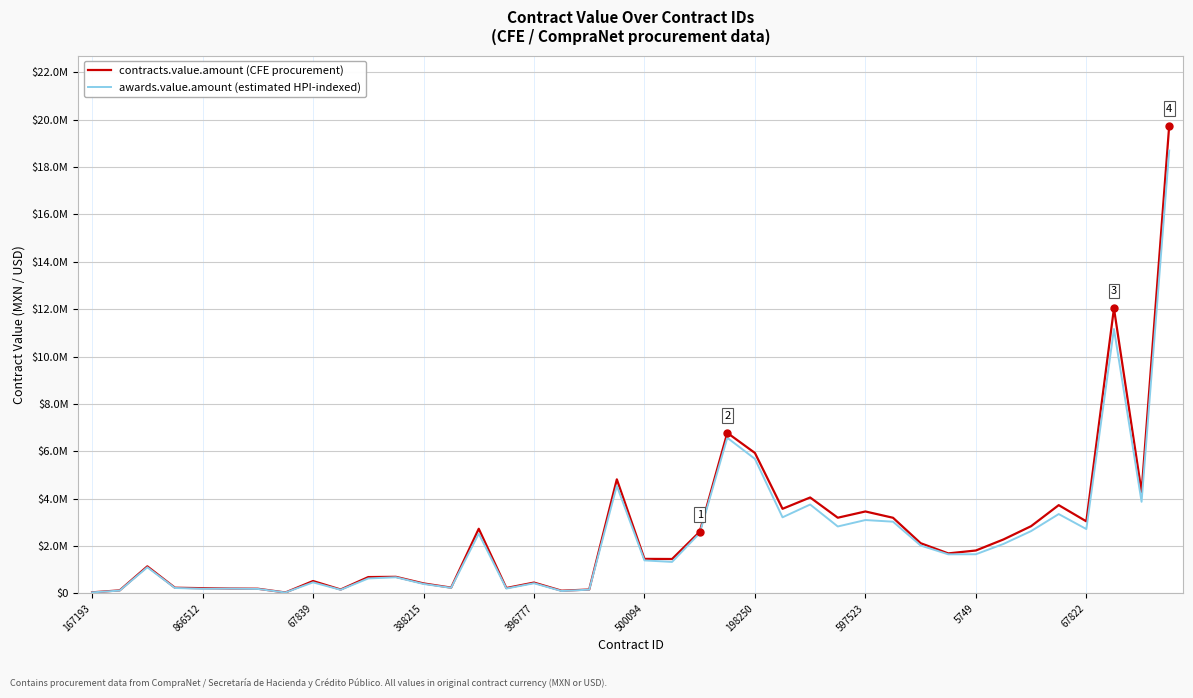

Reading left to right, extract all data points from this chart.

contracts.value.amount (CFE procurement): 48893.0	132459.8	1146300.0	244300.0	223667.0	210000.0	201388.6	42722.0	526350.0	168168.0	692993.8	703648.5	426145.5	247370.0	2731949.5	231741.1	461424.2	117950.7	167840.0	4817668.0	1460848.0	1455698.0	2604000.0	6779216.3	5931383.1	3574500.0	4052100.0	3198000.0	3462000.3	3196017.0	2123000.0	1692492.0	1814650.0	2280960.0	2841320.0	3728920.0	3045000.0	12034800.0	4287625.0	19742072.6
awards.value.amount (estimated HPI-indexed): 46809.9	122378.0	1107165.1	232020.7	198933.4	205288.1	192550.4	40953.6	469931.3	155561.9	635530.7	684422.4	402446.1	238038.3	2525254.0	209198.2	431643.2	104549.4	161590.2	4543862.8	1396291.3	1332622.5	2544289.8	6571176.5	5681306.2	3215133.6	3754968.0	2828248.4	3099975.3	3030798.5	2026353.0	1653143.2	1656017.9	2091745.2	2633777.4	3352102.0	2719161.1	11163125.4	3870400.2	18695375.5